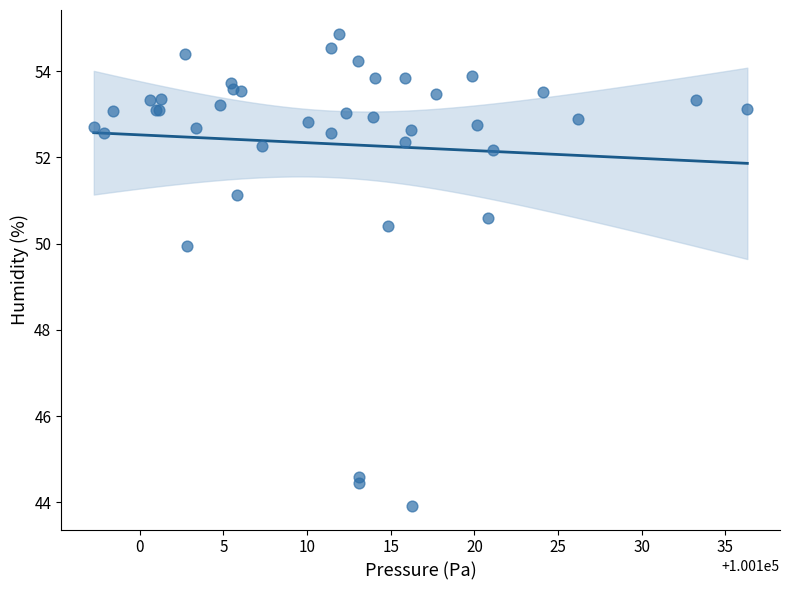

What Y value in the scatter plot is closest to 49?

49.9